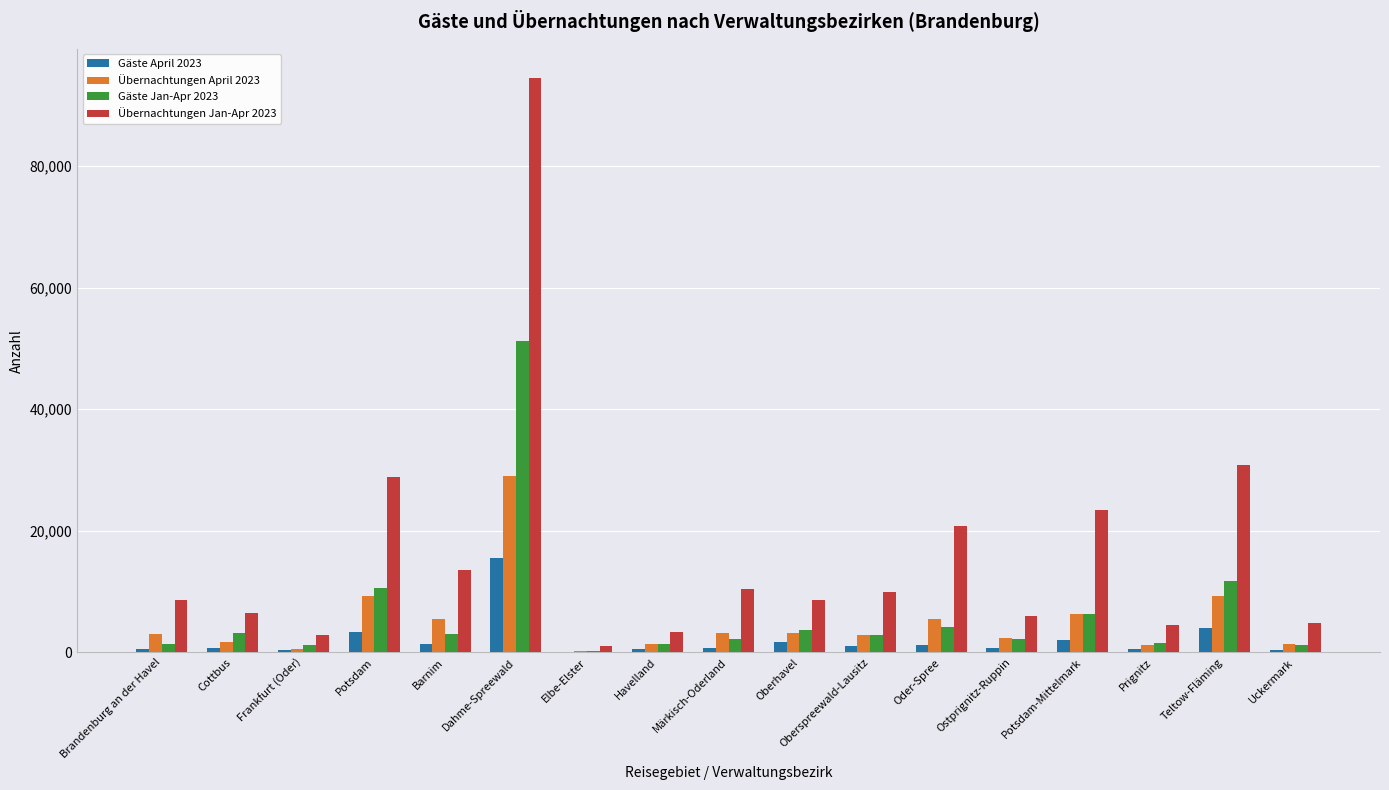

What is the maximum value shown in the chart?

94541